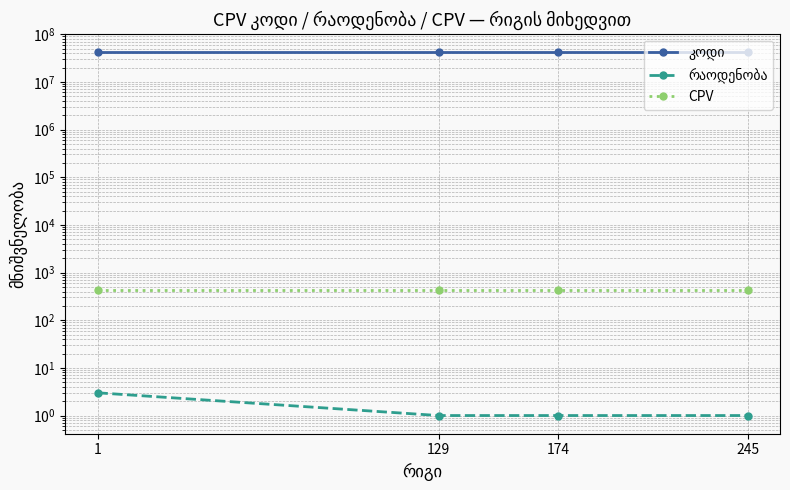

True or false: რაოდენობა and CPV cross at least once.

False